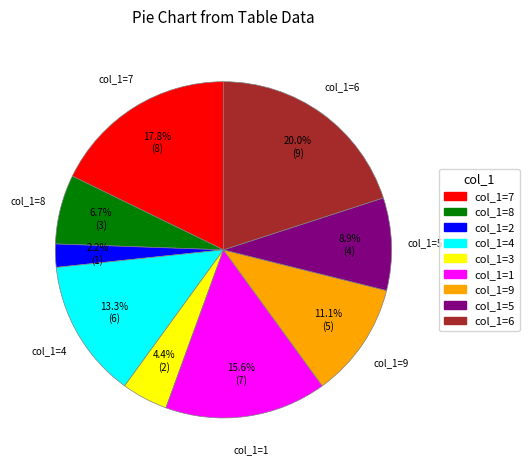

Is there any slice that represents more than half of the pie?

No